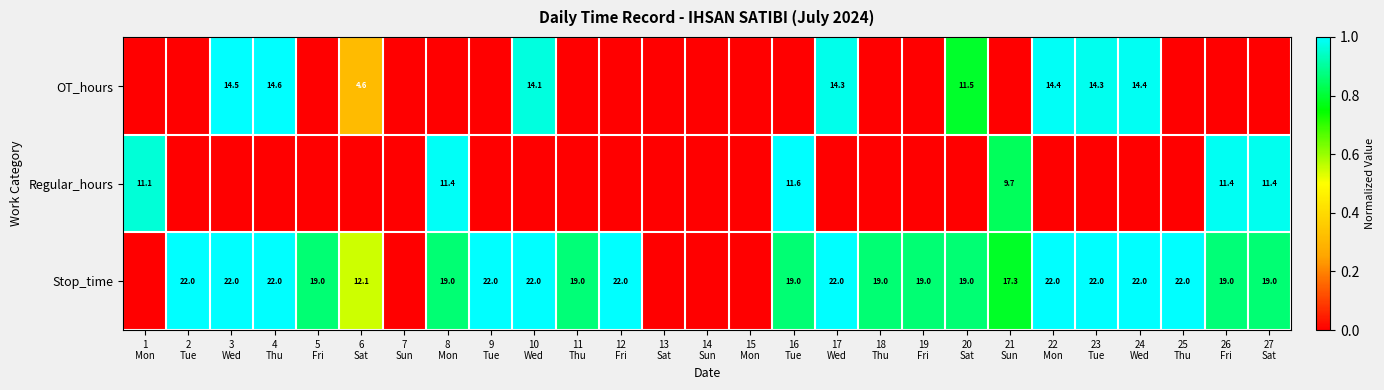

Rank the categories by OT_hours value from lowest to highest.

1 Mon, 2 Tue, 5 Fri, 7 Sun, 8 Mon, 9 Tue, 11 Thu, 12 Fri, 13 Sat, 14 Sun, 15 Mon, 16 Tue, 18 Thu, 19 Fri, 21 Sun, 25 Thu, 26 Fri, 27 Sat, 6 Sat, 20 Sat, 10 Wed, 17 Wed, 23 Tue, 24 Wed, 22 Mon, 3 Wed, 4 Thu